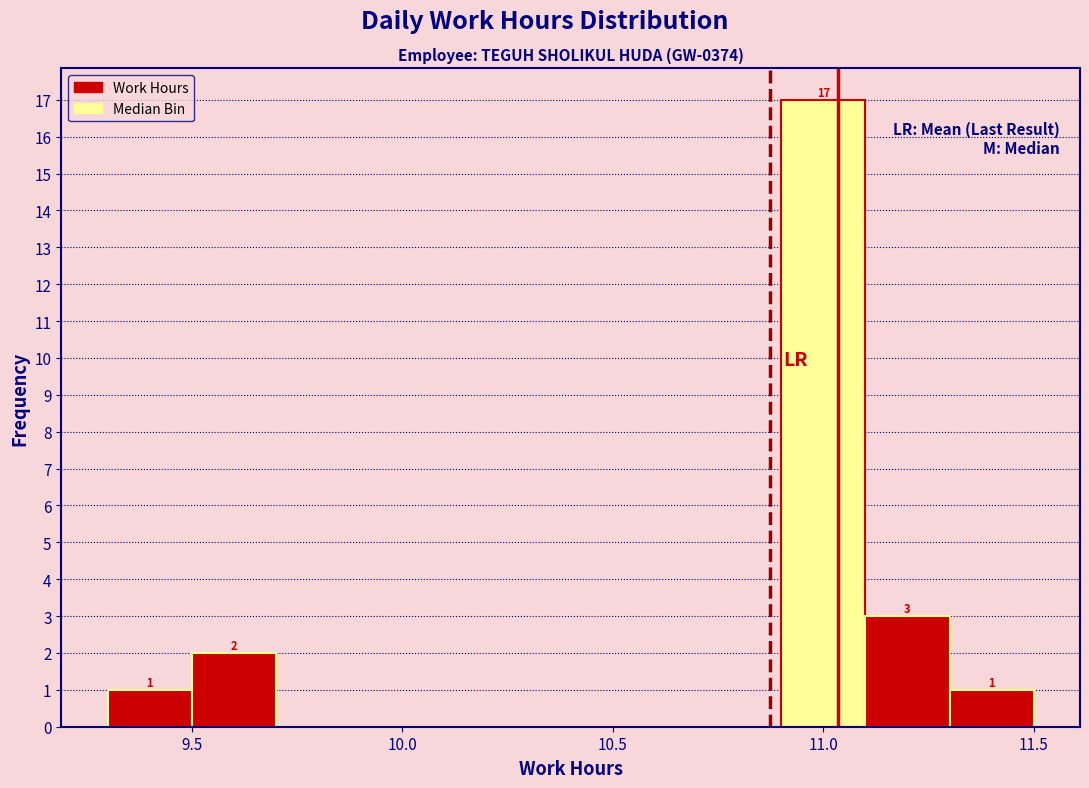

Over which range of the x-axis is the bar tallest?

10.9 to 11.1